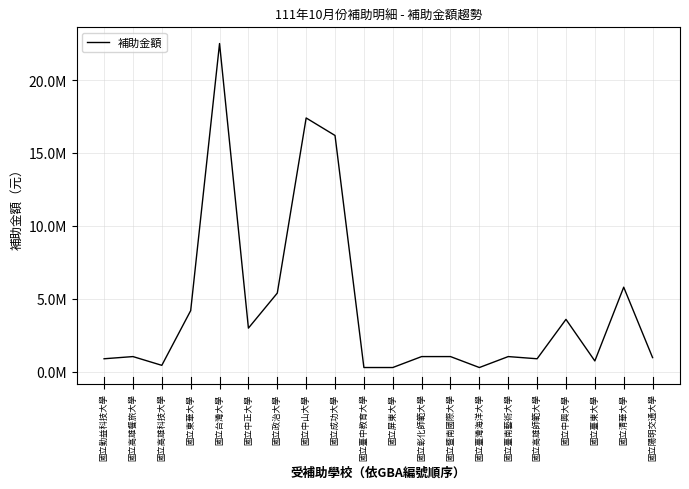

At which category does the data reach its first local valley?

國立高雄科技大學